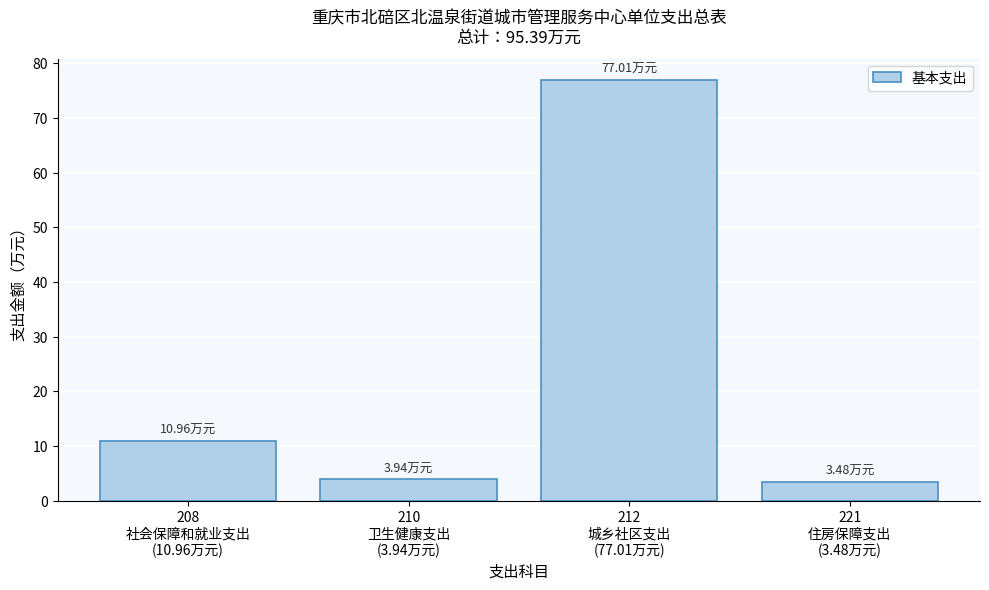

What is the difference between the maximum and minimum values?

73.5